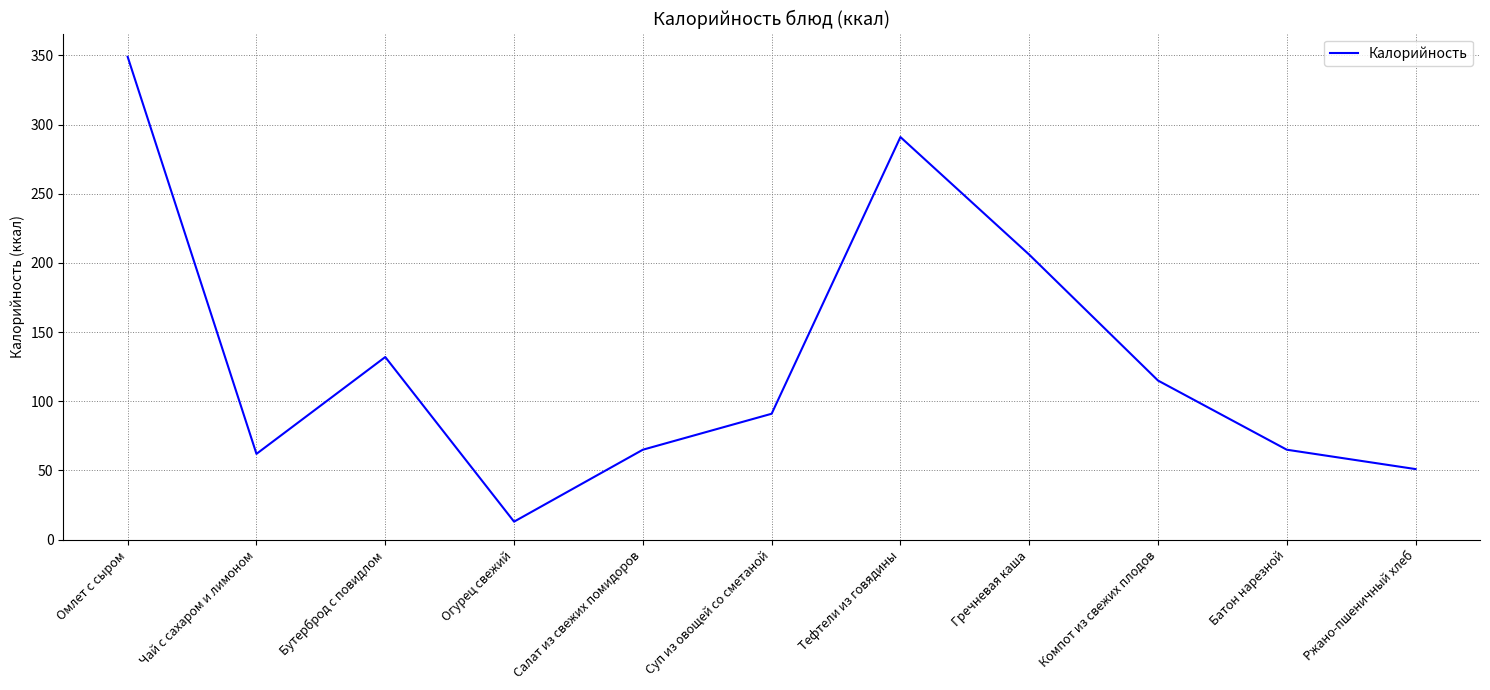

Is it true that the value at Чай с сахаром и лимоном is 84?

False